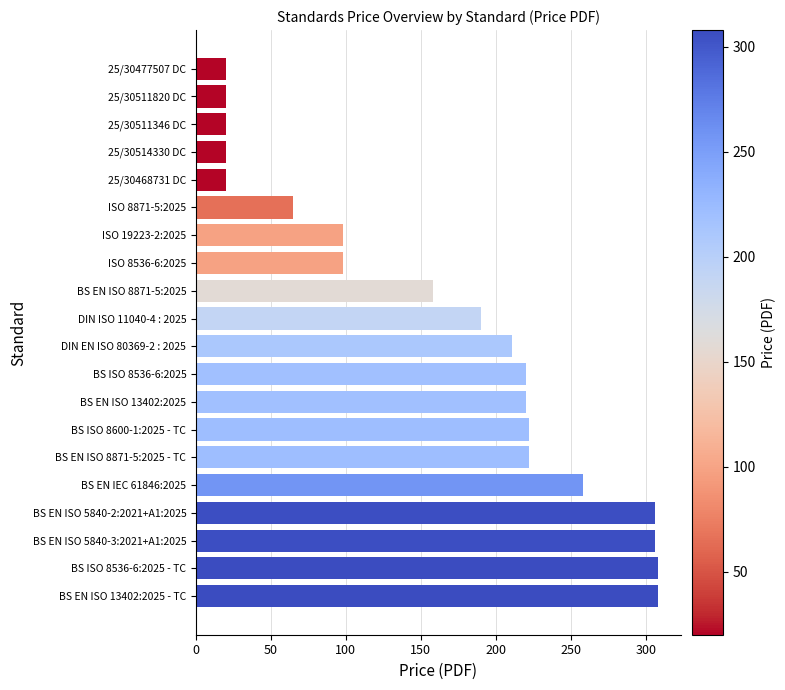

What position from the top is BS ISO 8536-6:2025 - TC?

19